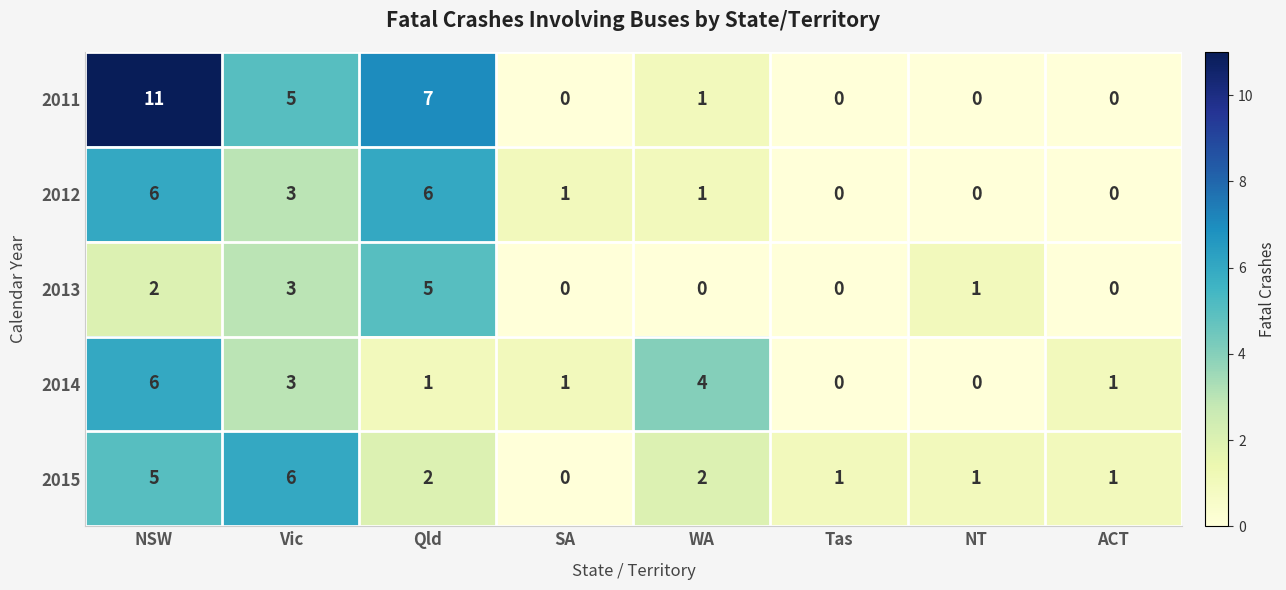

Count the number of categories in the chart.

8